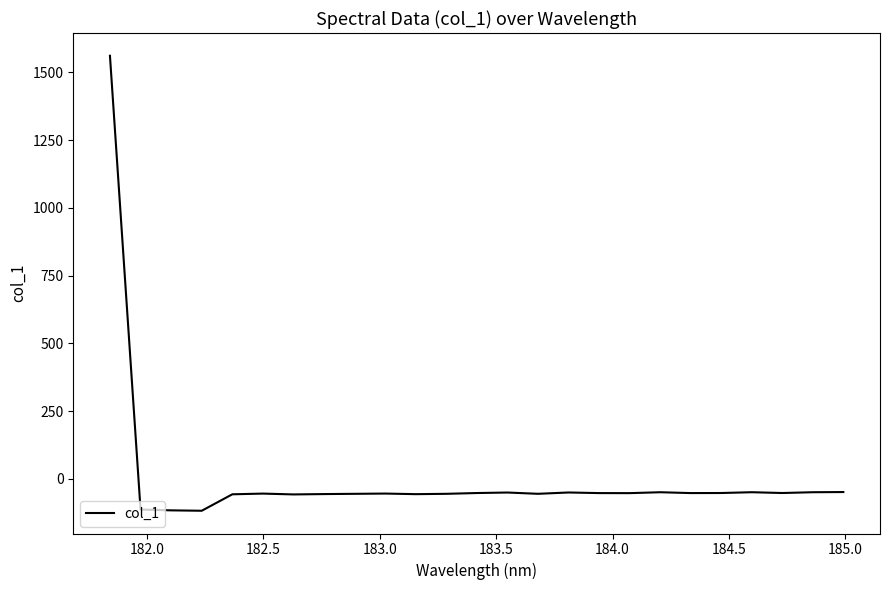

What is the difference between the maximum and minimum values?

1678.1